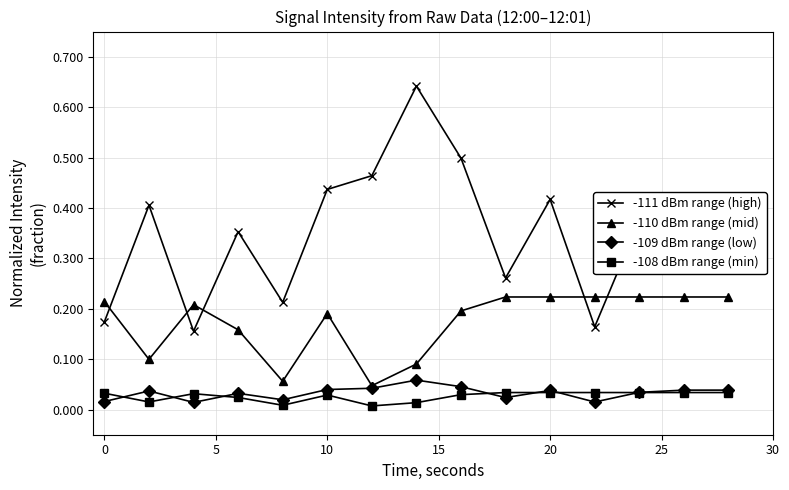

What are all the series names shown in the legend?

-111 dBm range (high), -110 dBm range (mid), -109 dBm range (low), -108 dBm range (min)